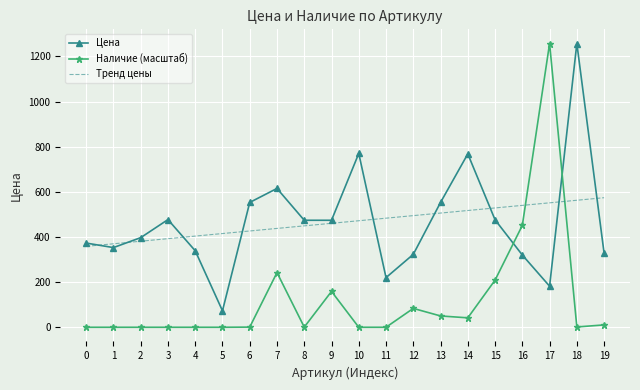

Rank the series at 4 from highest to lowest value.

Тренд цены, Цена, Наличие (масштаб)